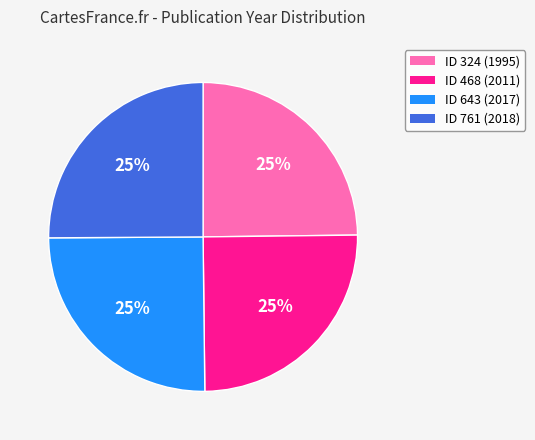

Is there any slice that represents more than half of the pie?

No